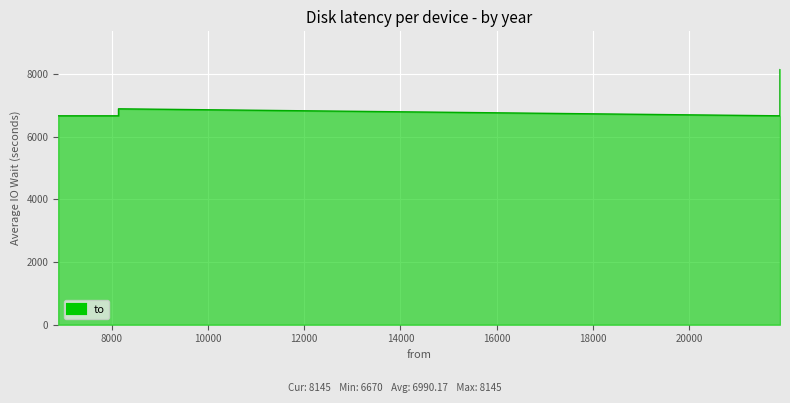

How many data points does each series have?

6